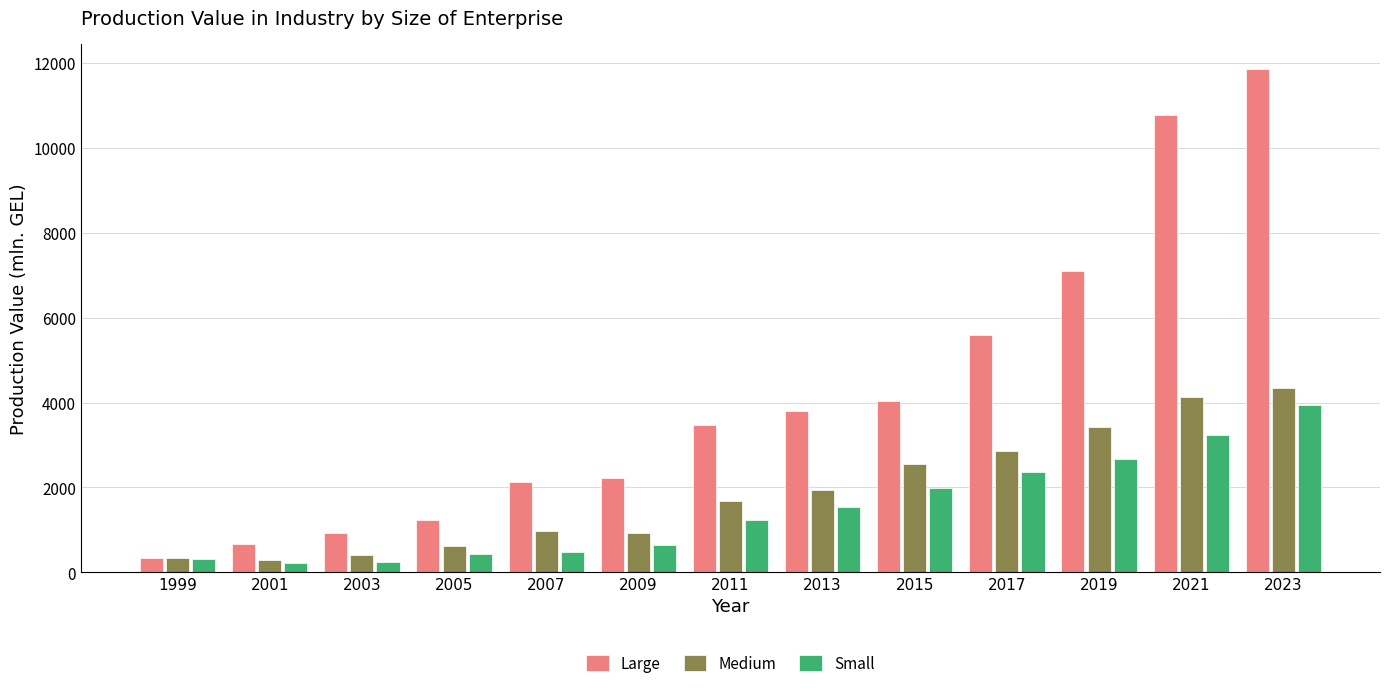

At which category is the sum across all series the highest?

2023